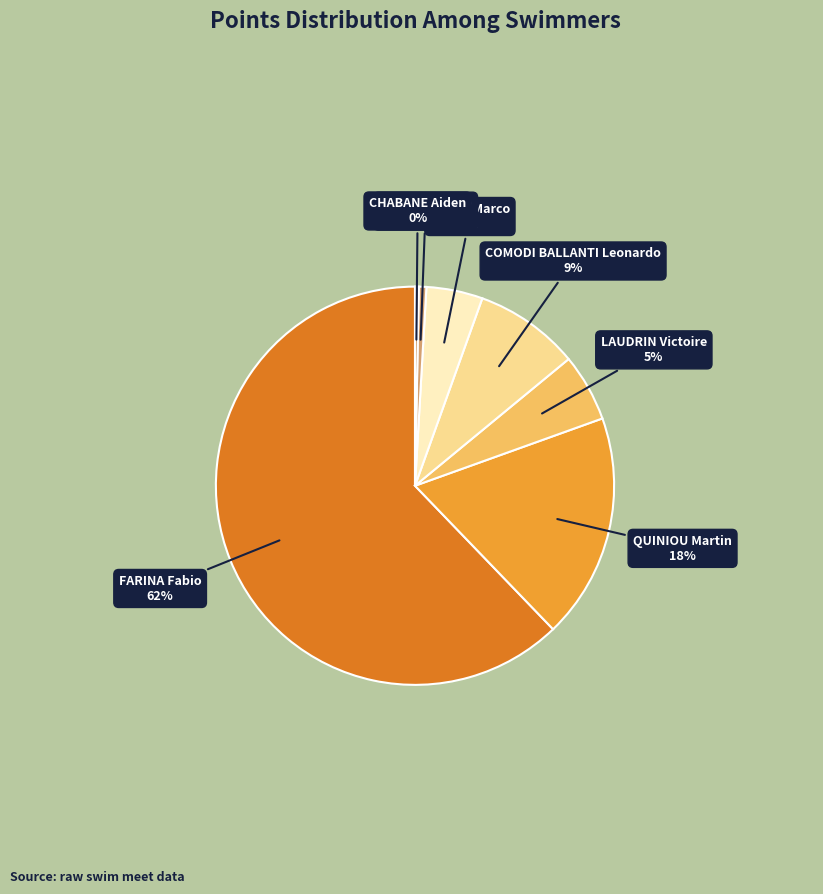

Is there any slice that represents more than half of the pie?

Yes